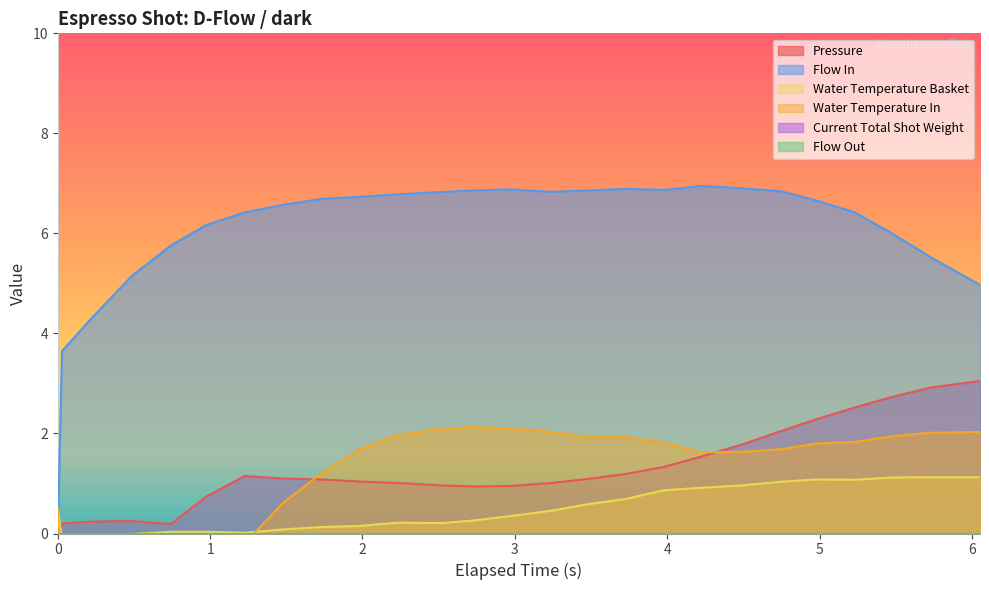

What is the value of the flow_in point at the 15th from the left?

6.8